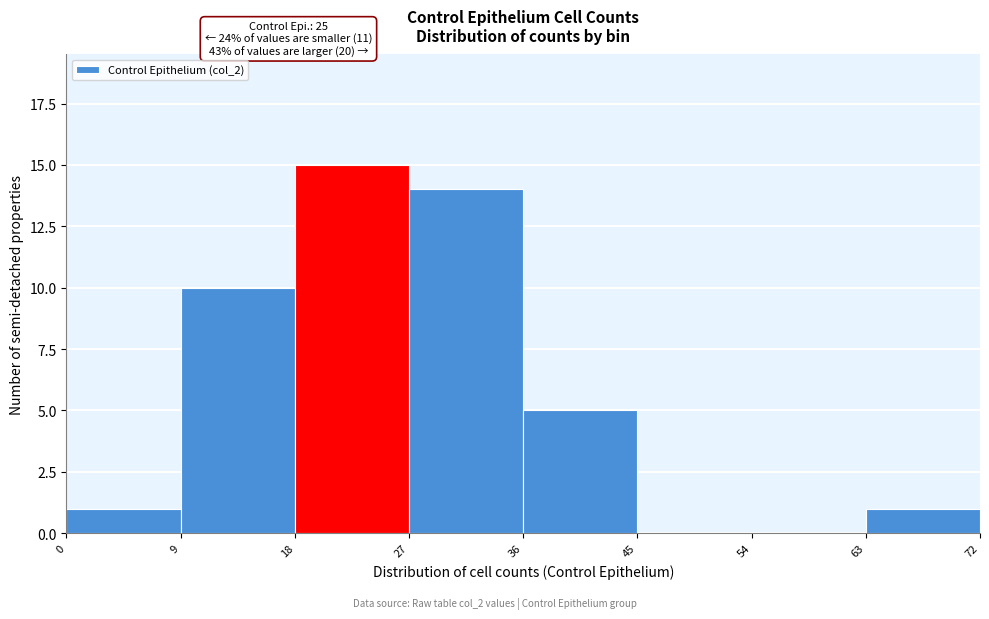

Over which range of the x-axis is the bar tallest?

18 to 27